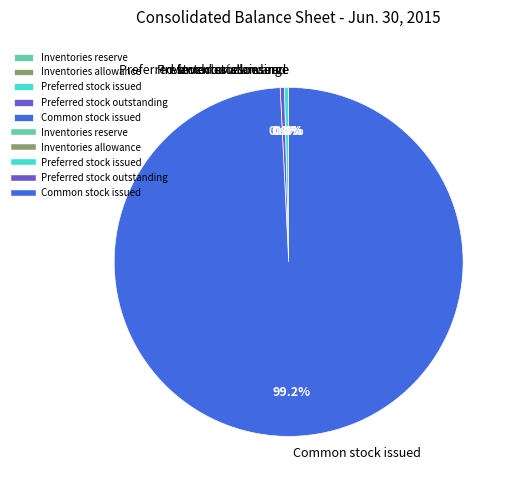

Combined, do Common stock issued and Preferred stock issued account for over 50%?

Yes